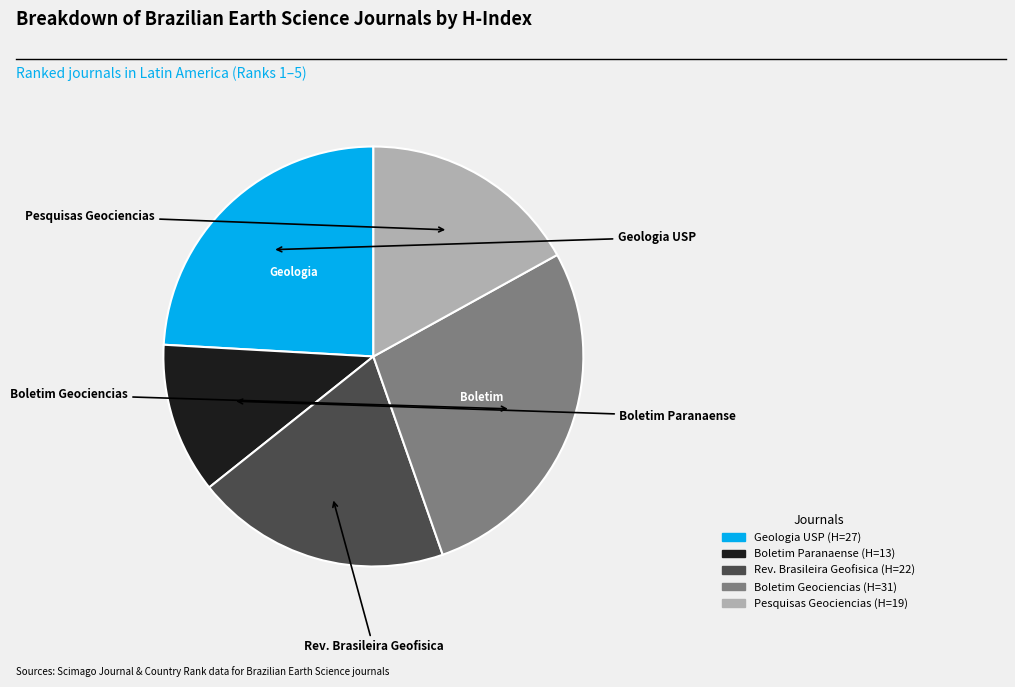

How many slices are in this pie chart?

5